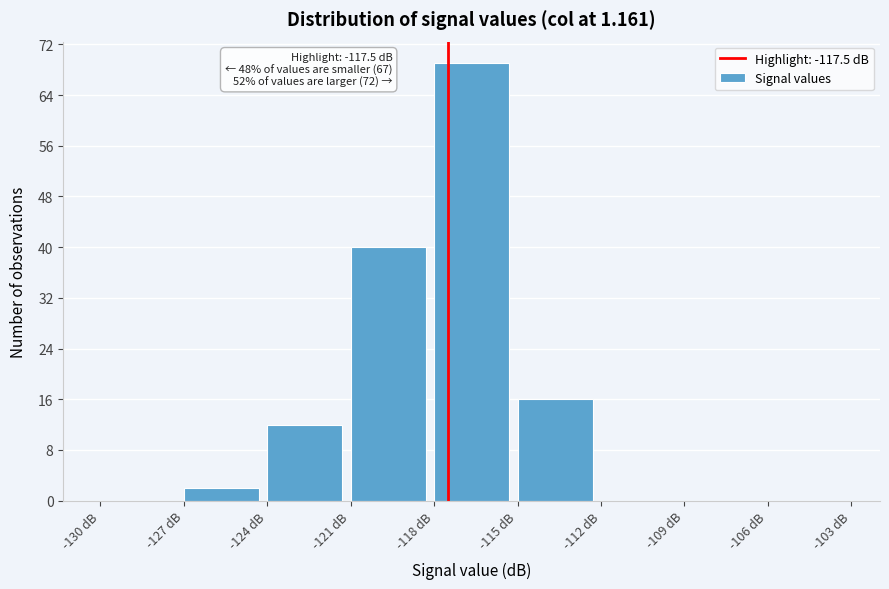

Which range on the x-axis has the tallest bar?

-118 to -115